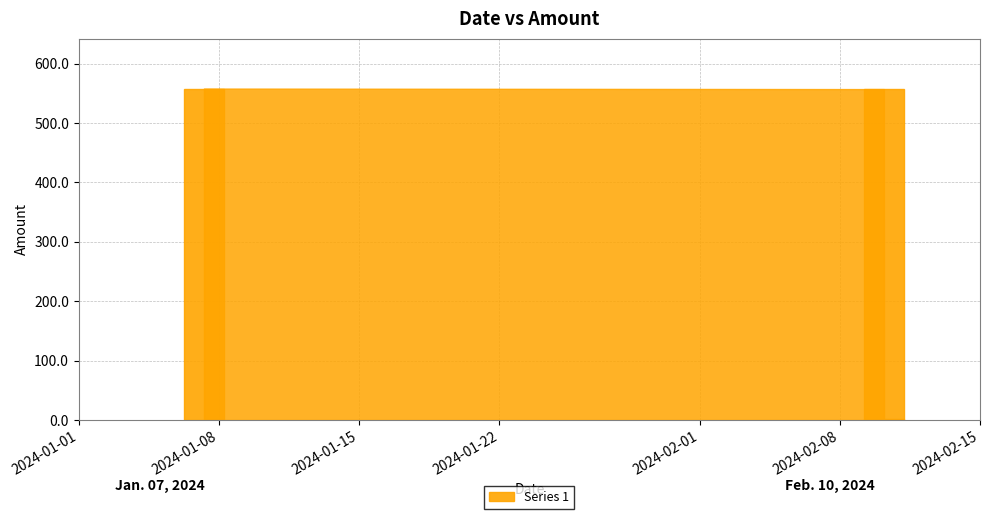

What is the approximate value at 2024-02-10 04:48:00?

557.0